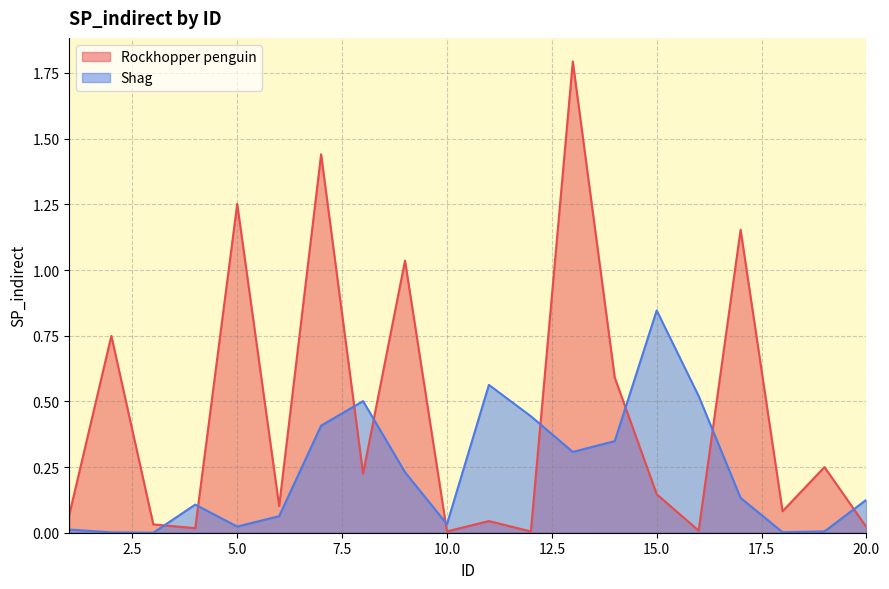

In Shag, how many points are higher than both neighbors (excluding endpoints)?

4